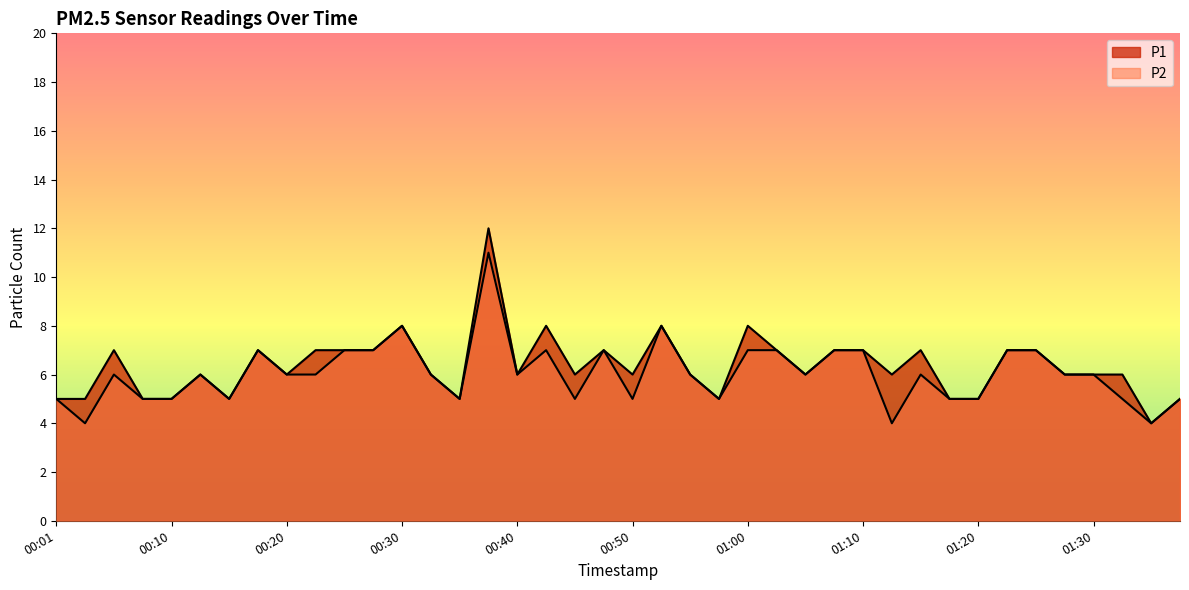

What is the value of the P2 point at the 16th from the left?

11